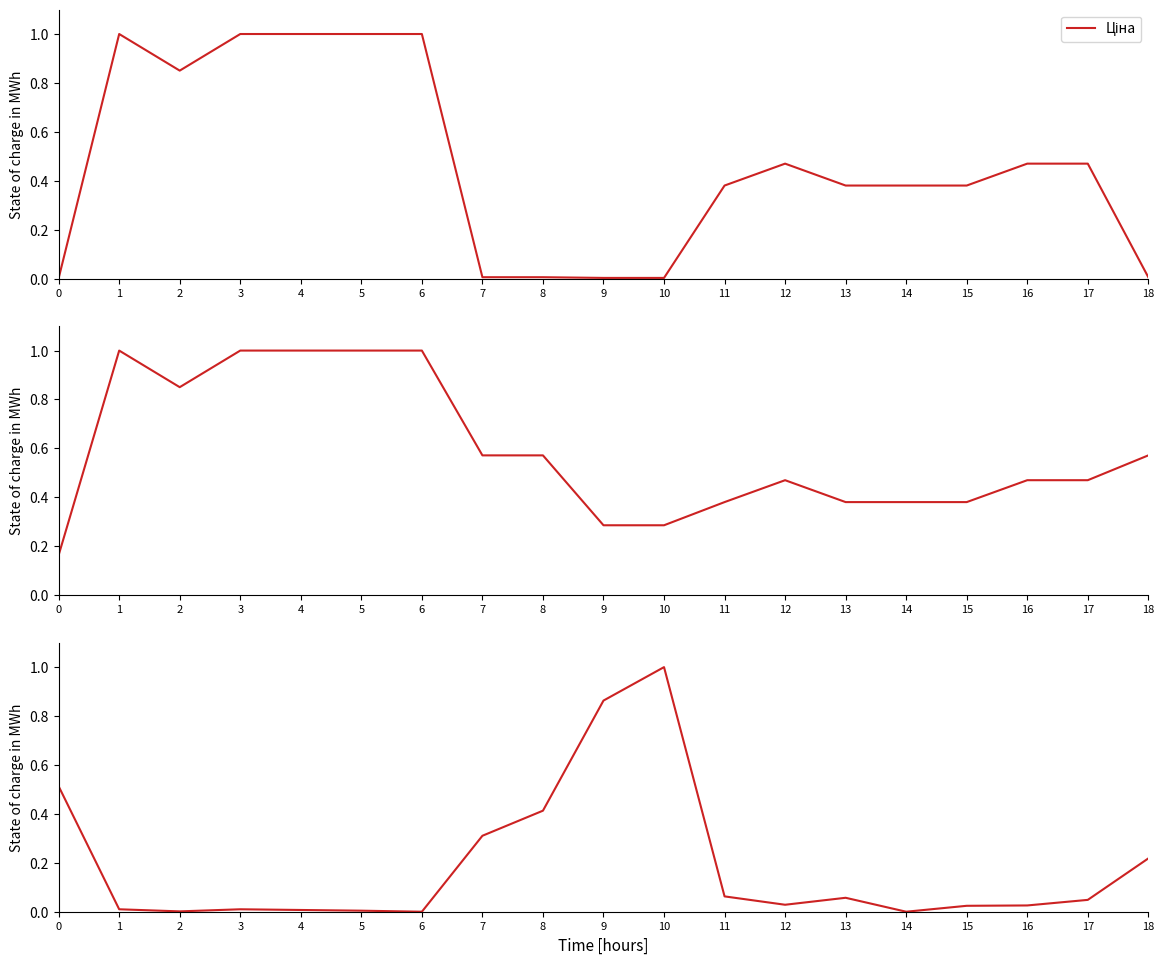

Reading left to right, transcribe all the data shown in this chart.

Ціна: 0=0.0	1=1.0	2=0.9	3=1.0	4=1.0	5=1.0	6=1.0	7=0.0	8=0.0	9=0.0	10=0.0	11=0.4	12=0.5	13=0.4	14=0.4	15=0.4	16=0.5	17=0.5	18=0.0
Доп. ціна: 0=0.2	1=1.0	2=0.9	3=1.0	4=1.0	5=1.0	6=1.0	7=0.6	8=0.6	9=0.3	10=0.3	11=0.4	12=0.5	13=0.4	14=0.4	15=0.4	16=0.5	17=0.5	18=0.6
Залишок: 0=0.5	1=0.0	2=0.0	3=0.0	4=0.0	5=0.0	6=0.0	7=0.3	8=0.4	9=0.9	10=1.0	11=0.1	12=0.0	13=0.1	14=0.0	15=0.0	16=0.0	17=0.0	18=0.2